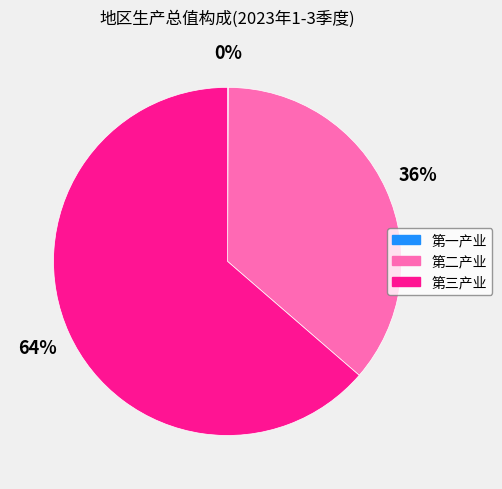

To the nearest percent, what is the average slice percentage?

33%